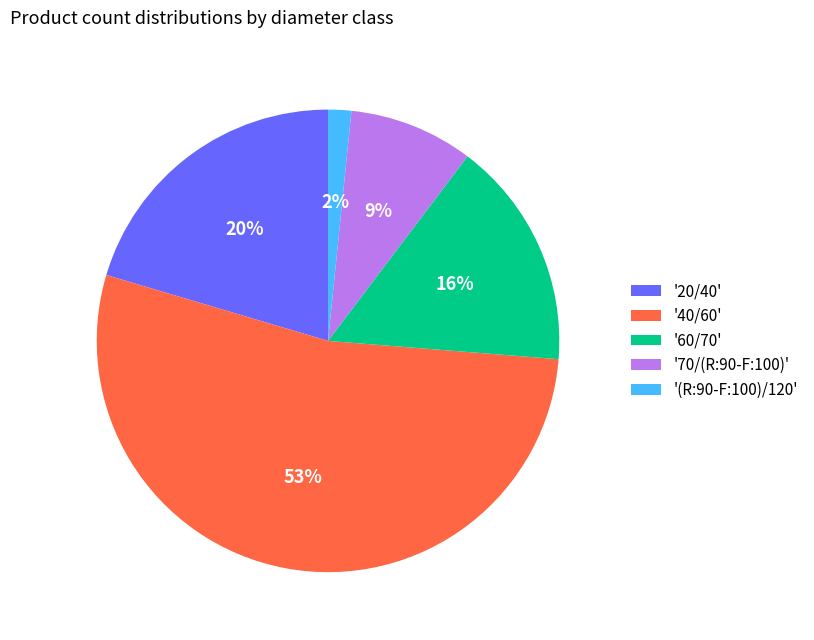

To the nearest percent, what portion does '60/70' represent?

16%